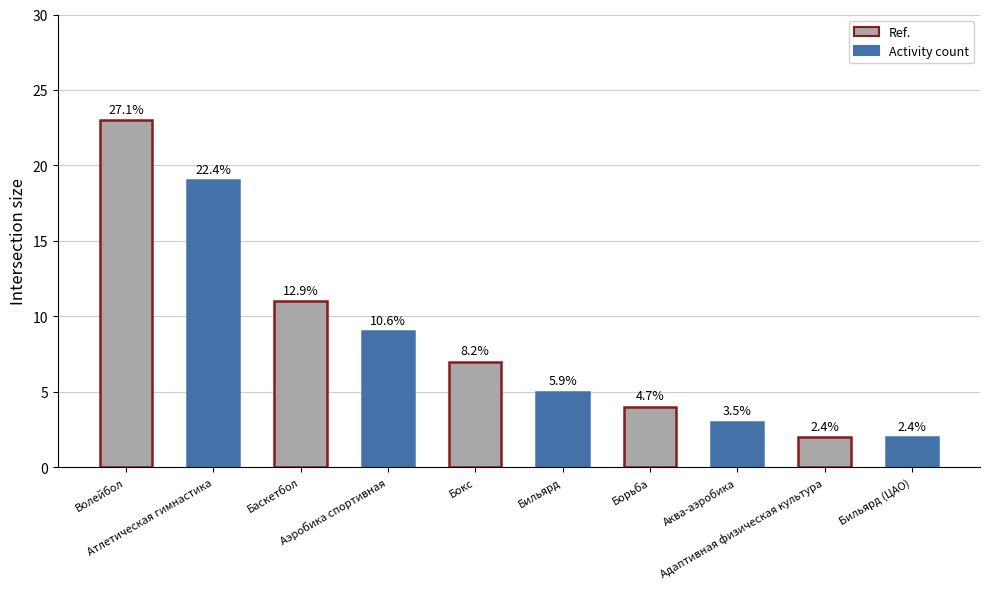

Rank the categories by value from lowest to highest.

Адаптивная физическая культура, Бильярд (ЦАО), Аква-аэробика, Борьба, Бильярд, Бокс, Аэробика спортивная, Баскетбол, Атлетическая гимнастика, Волейбол